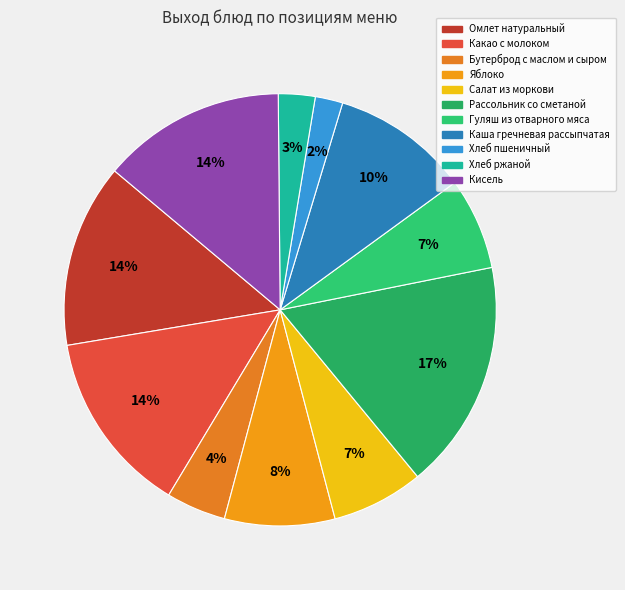

To the nearest percent, what portion does Рассольник со сметаной represent?

17%